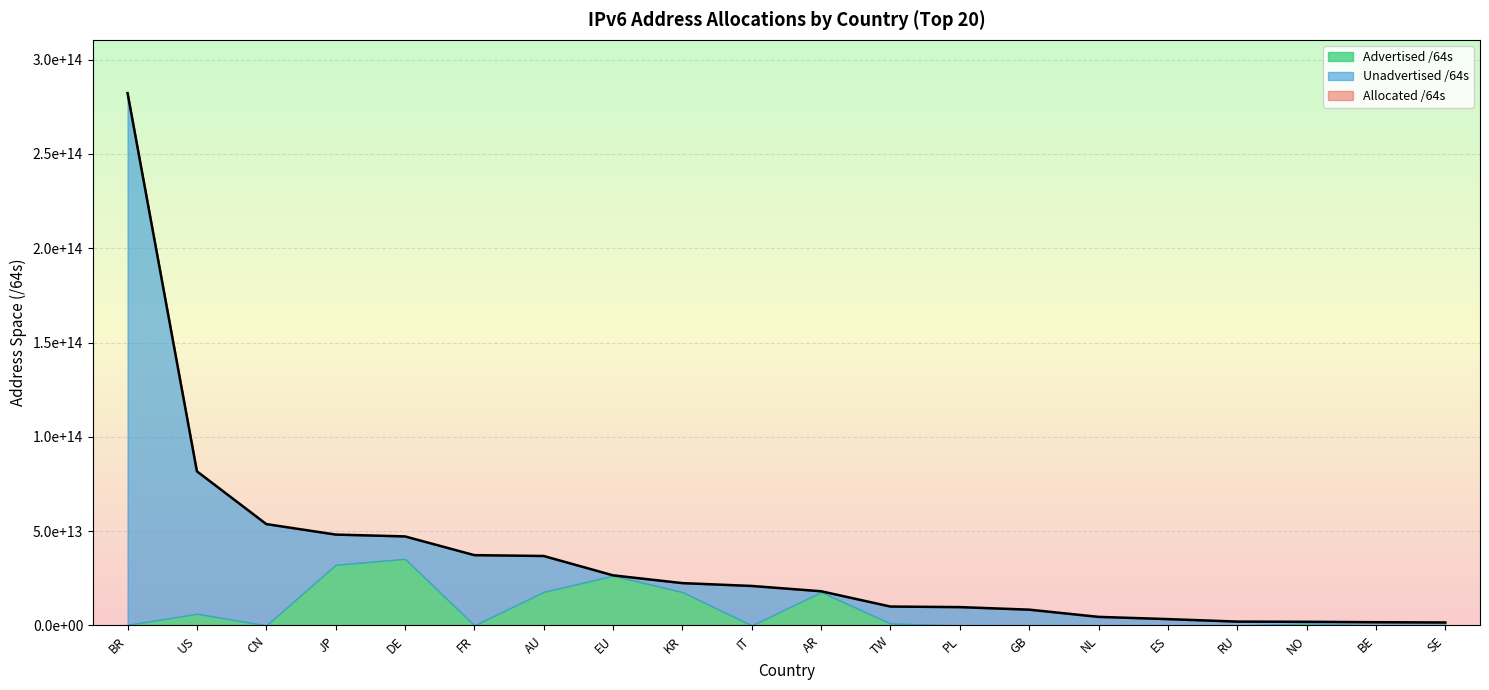

Is it true that Unadvertised /64s equals 176094248960 at EU?

True